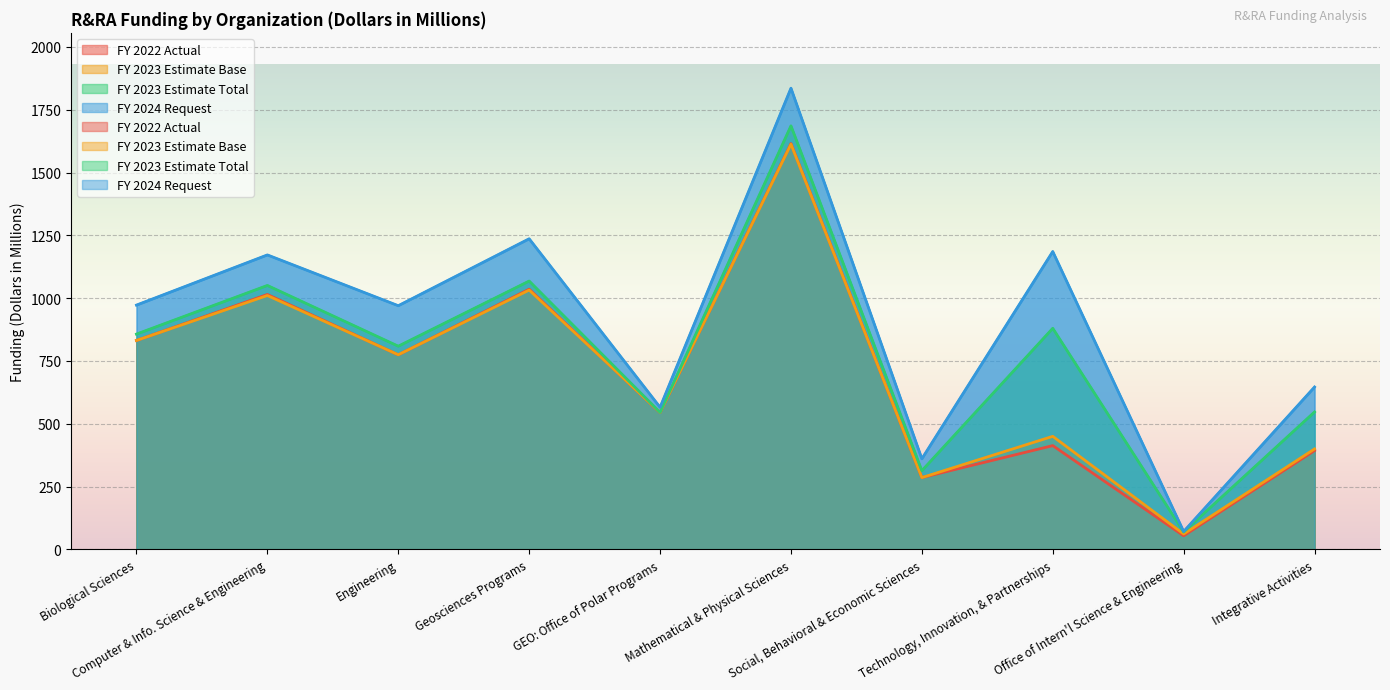

What is the sum of the FY 2023 Estimate Total values at Mathematical & Physical Sciences and Integrative Activities?

2232.9